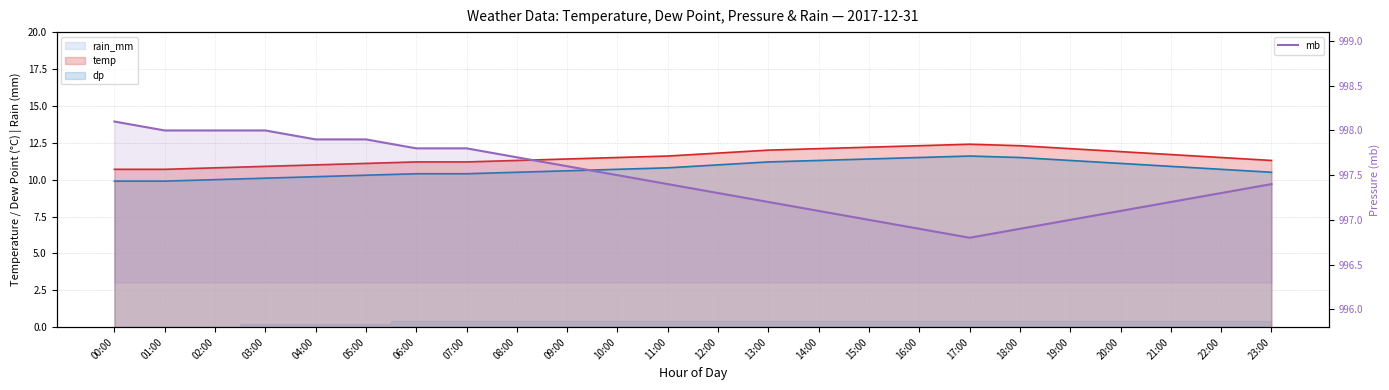

What is the difference between the maximum and minimum values?

1.3